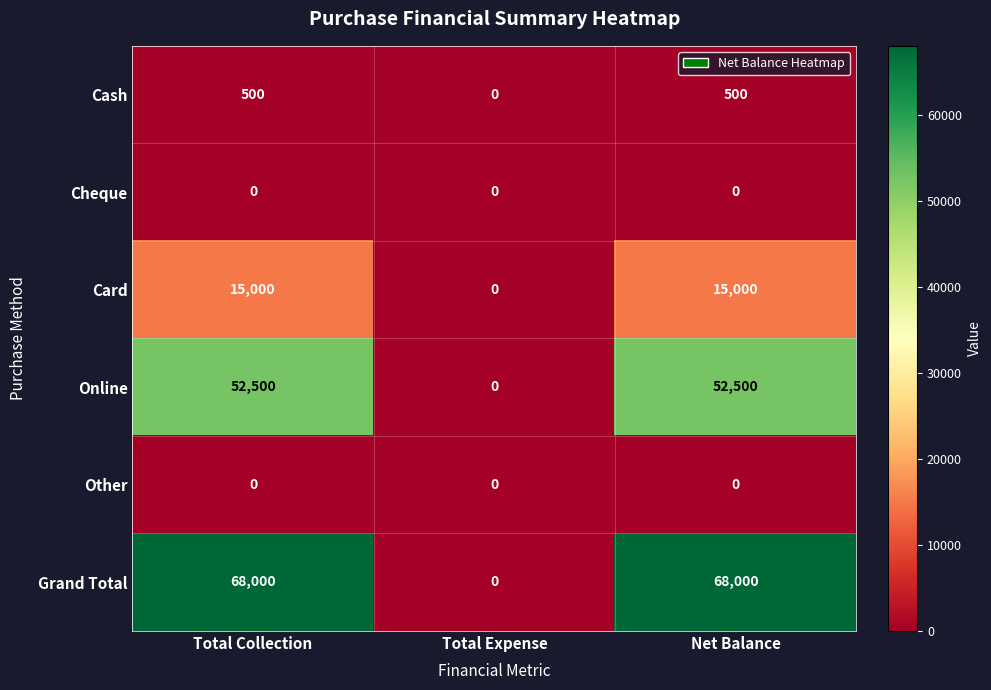

Is the value of Other at Total Collection greater than the value of Cash at Net Balance?

No